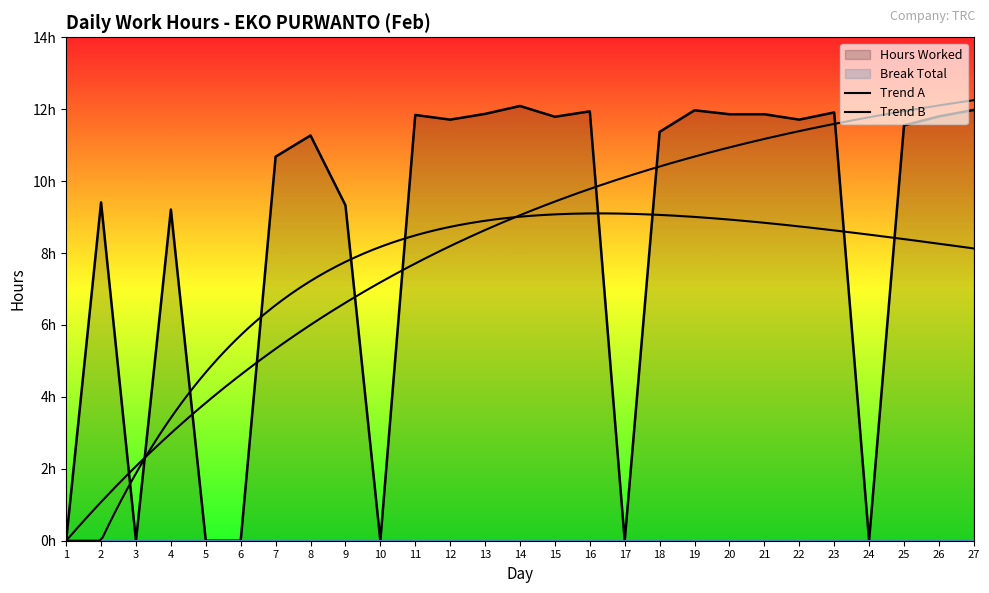

Which has a higher value, 23 or 26?

23